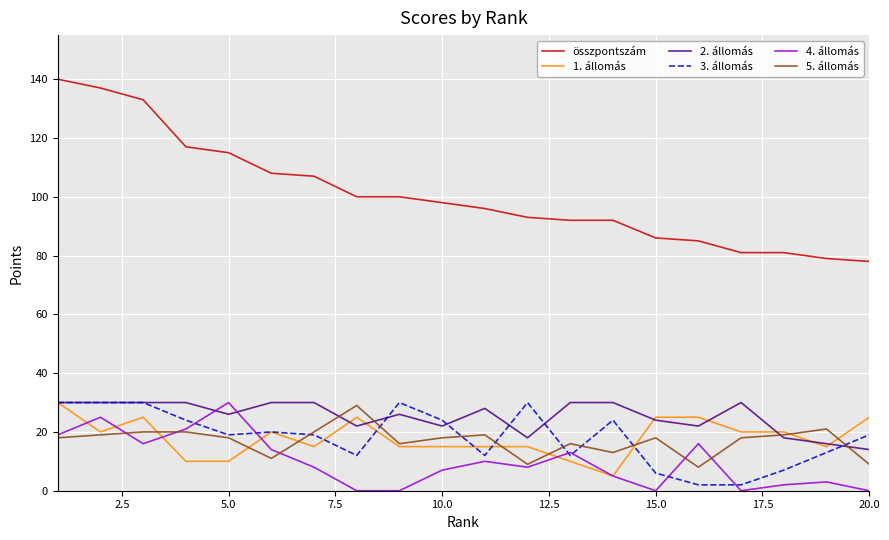

What are all the series names shown in the legend?

összpontszám, 1. állomás, 2. állomás, 3. állomás, 4. állomás, 5. állomás